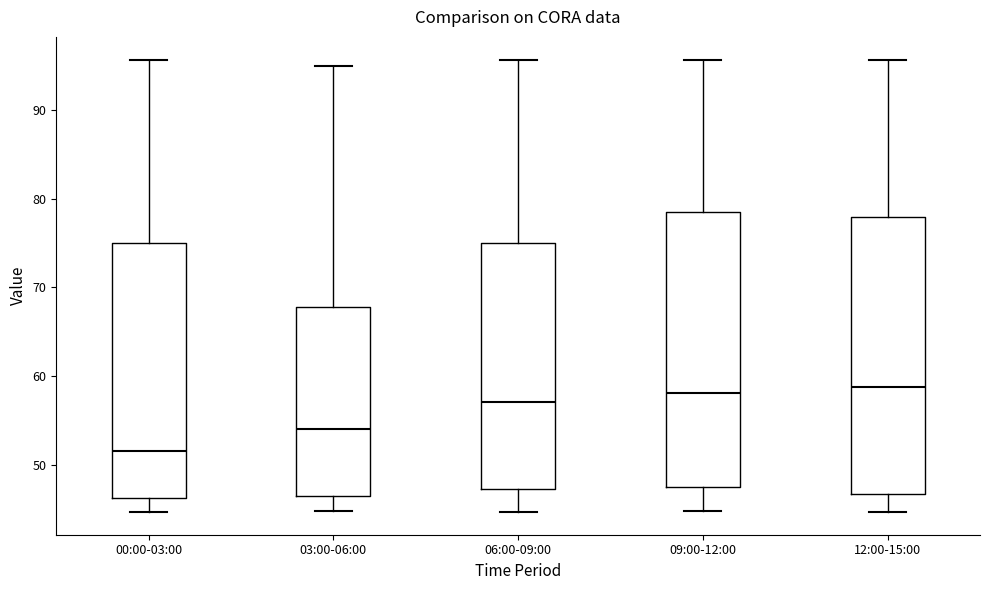

Which box's median line is the lowest?

00:00-03:00